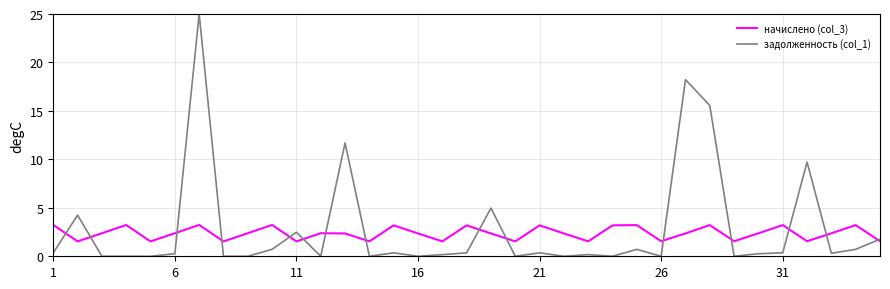

How many начислено (col_3) values are between 1 and 3?

23